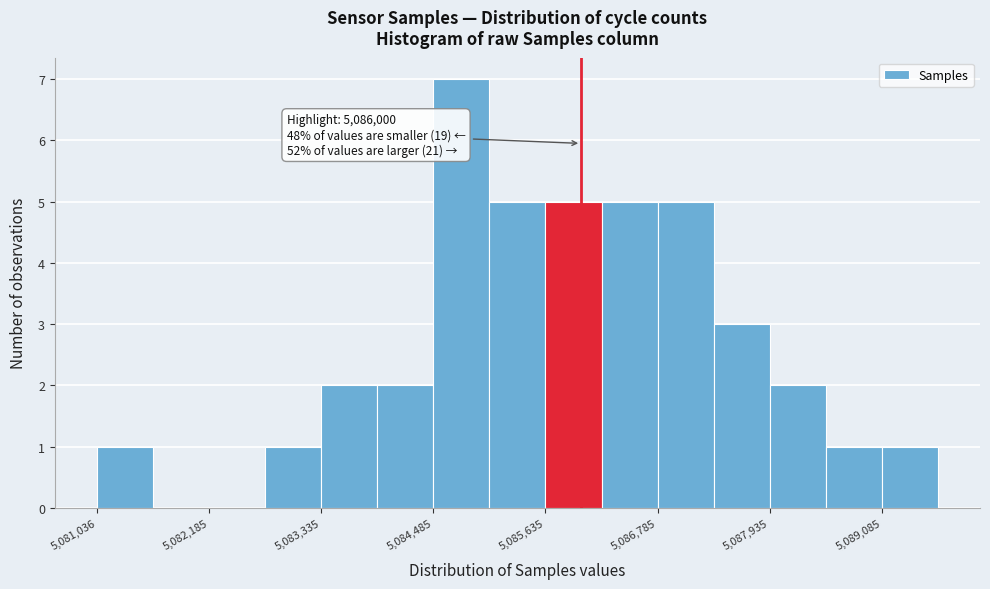

Read against the x-axis, roughly where is the centre of the tallest bar?

5084800